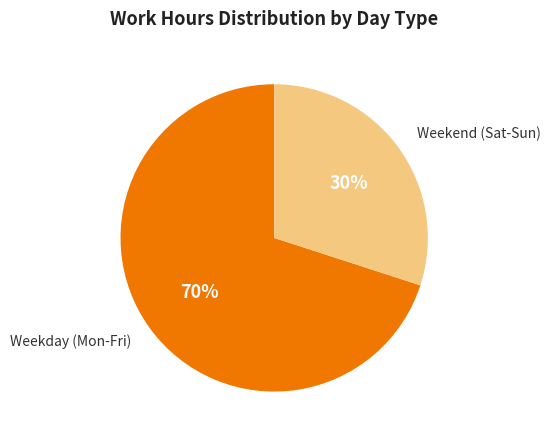

To the nearest percent, what is the average slice percentage?

50%